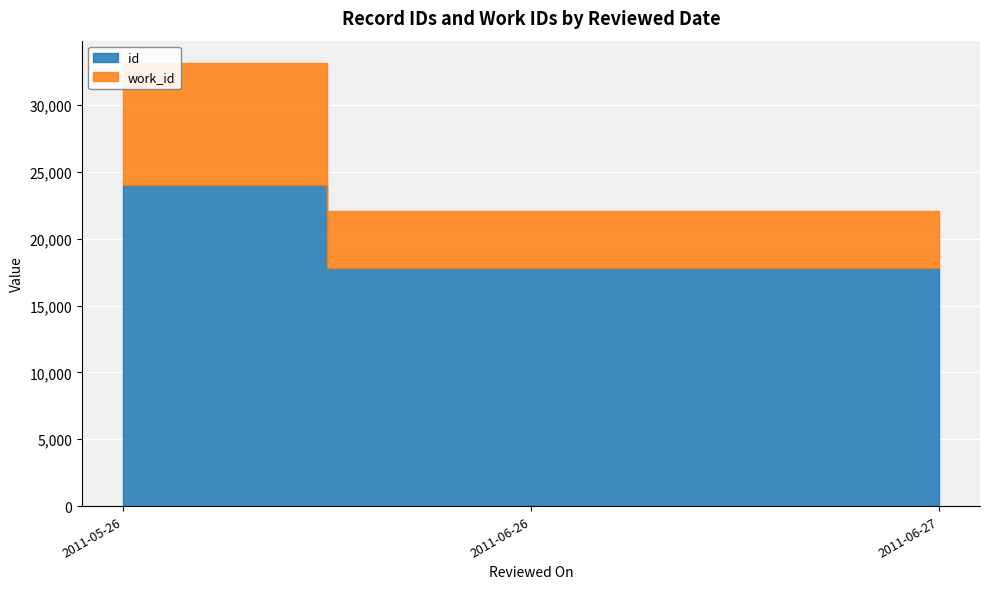

True or false: work_id and id cross at least once.

False